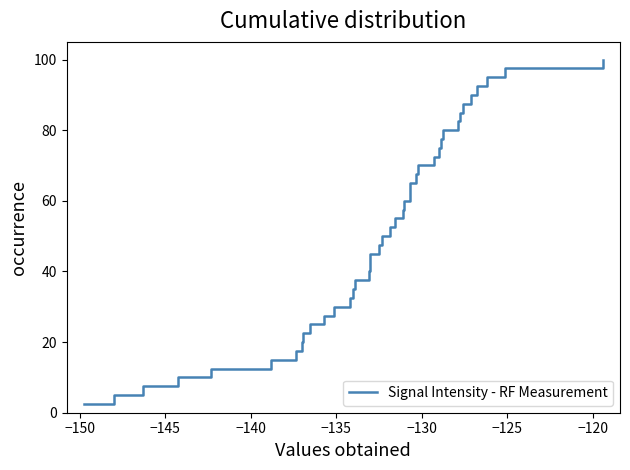

What is the minimum value shown in the chart?

2.5